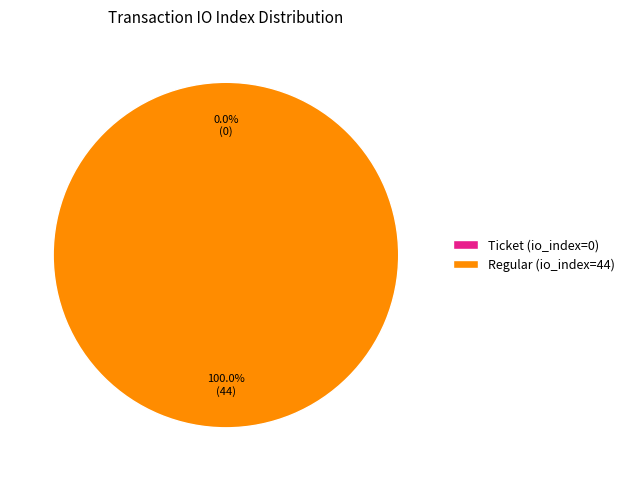

Rank the categories by value from lowest to highest.

Ticket (io_index=0), Regular (io_index=44)